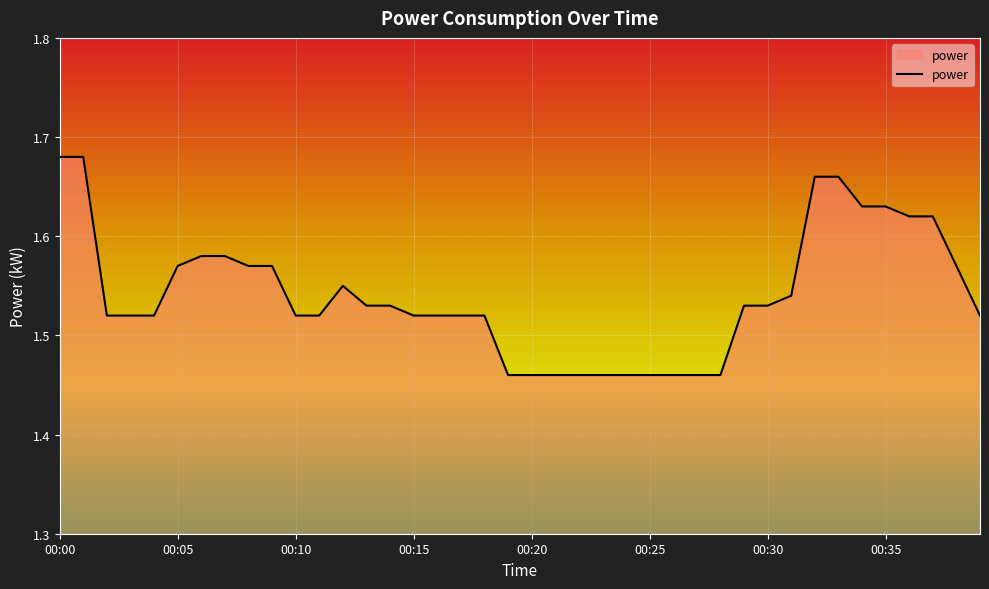

How many lines are shown in the chart?

1